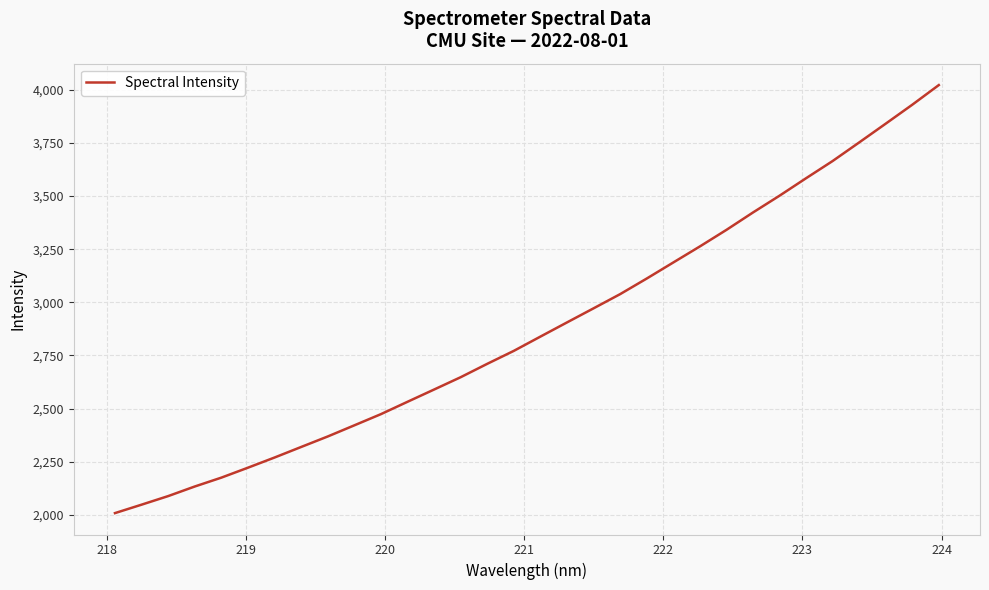

What is the greatest value displayed?

4022.2